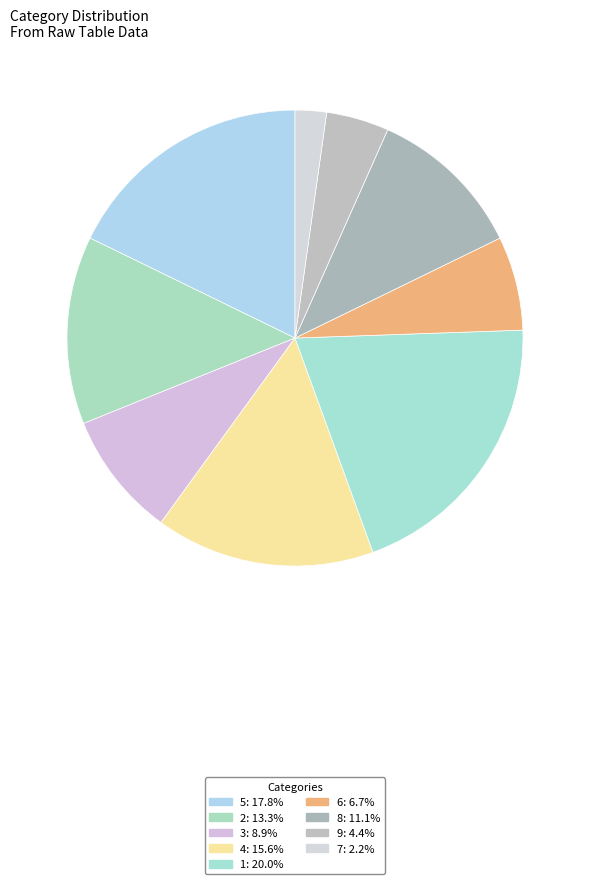

How many segments does this pie chart have?

9